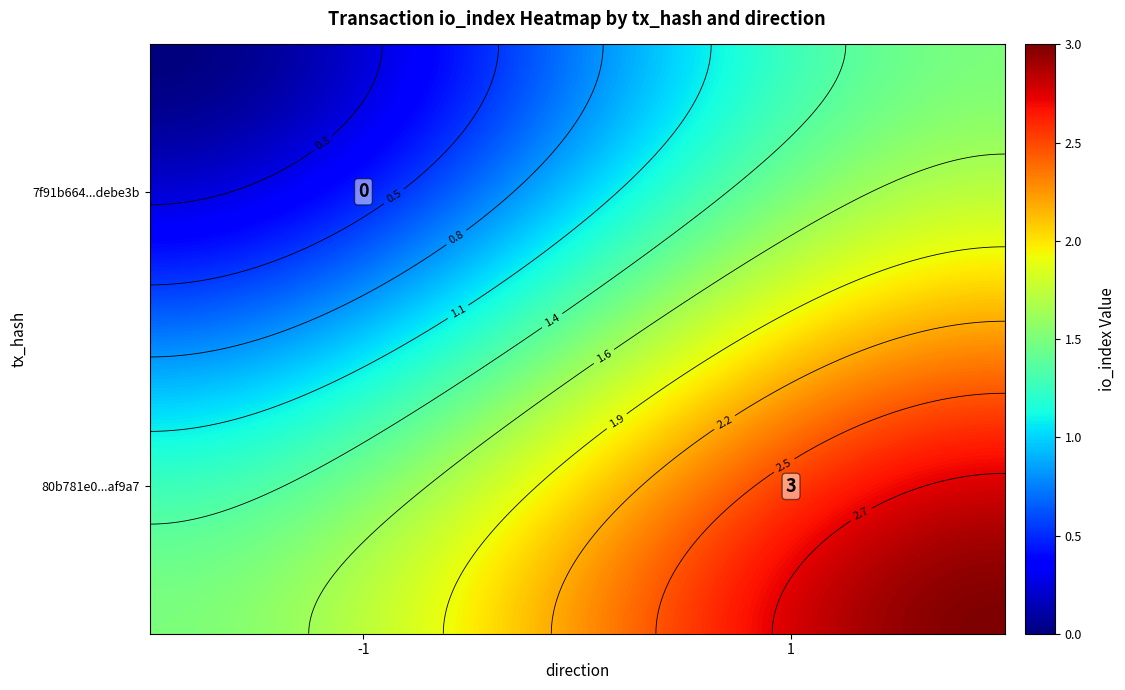

The 80b781e048ab6c88f1f017d12033ed6f50af9a7 series shows 1 at io_index. True or false?

False